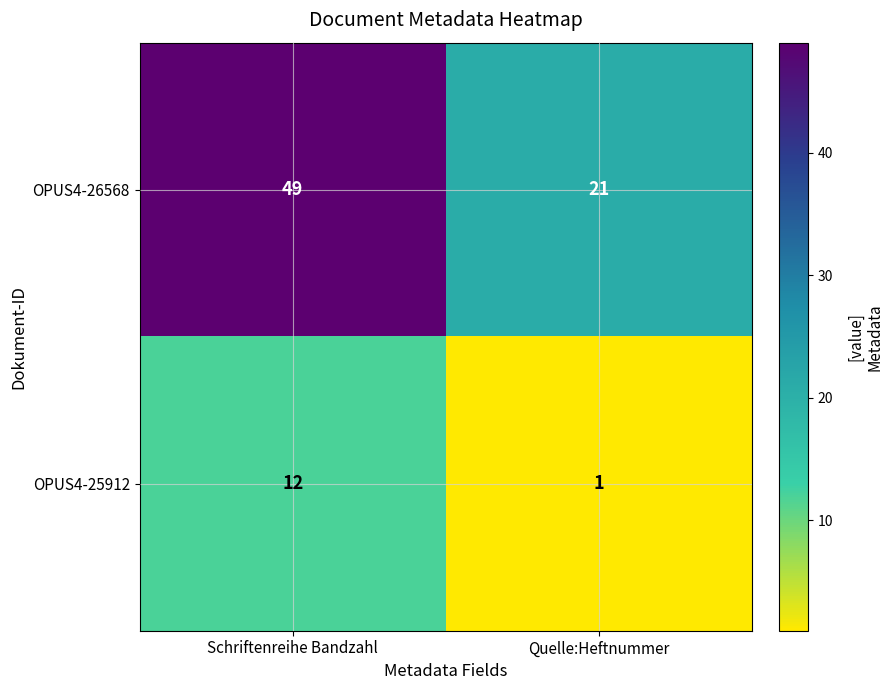

Is it true that OPUS4-26568 equals 21 at Quelle:Heftnummer?

True